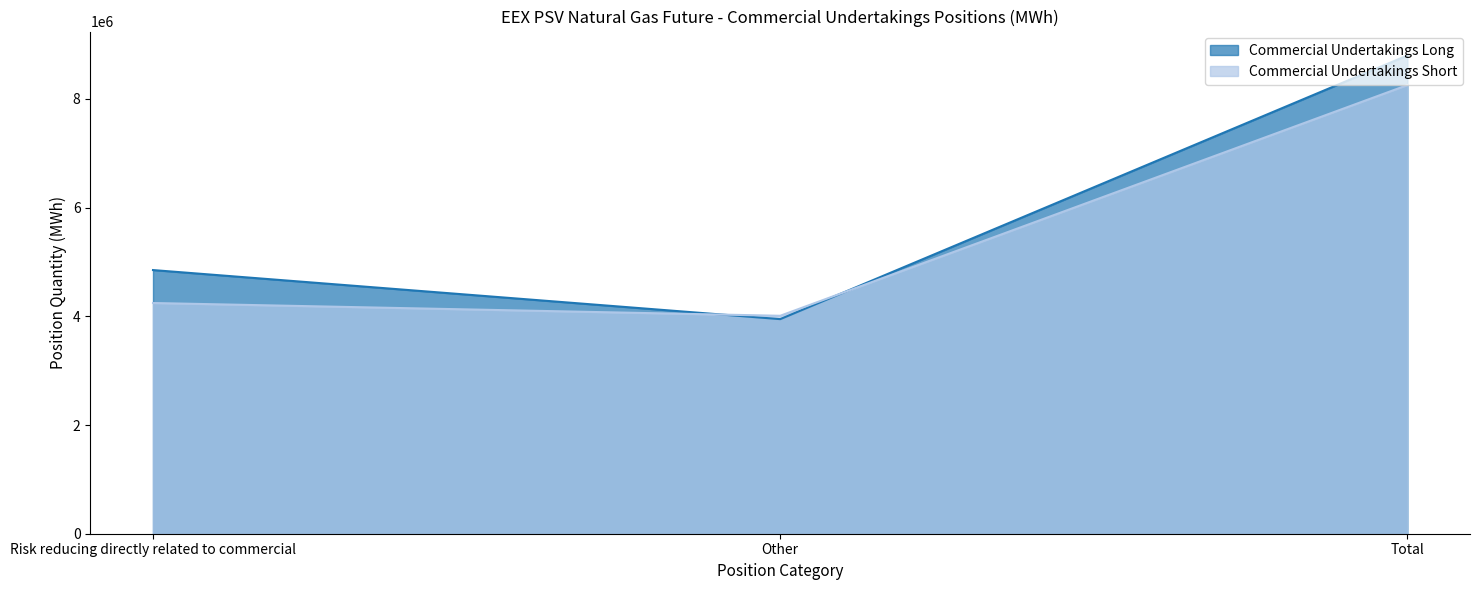

Reading left to right, list all the values displayed in this chart.

Commercial Undertakings Long: Risk reducing directly related to commercial=4851360	Other=3948696	Total=8800056
Commercial Undertakings Short: Risk reducing directly related to commercial=4245264	Other=4010088	Total=8255352